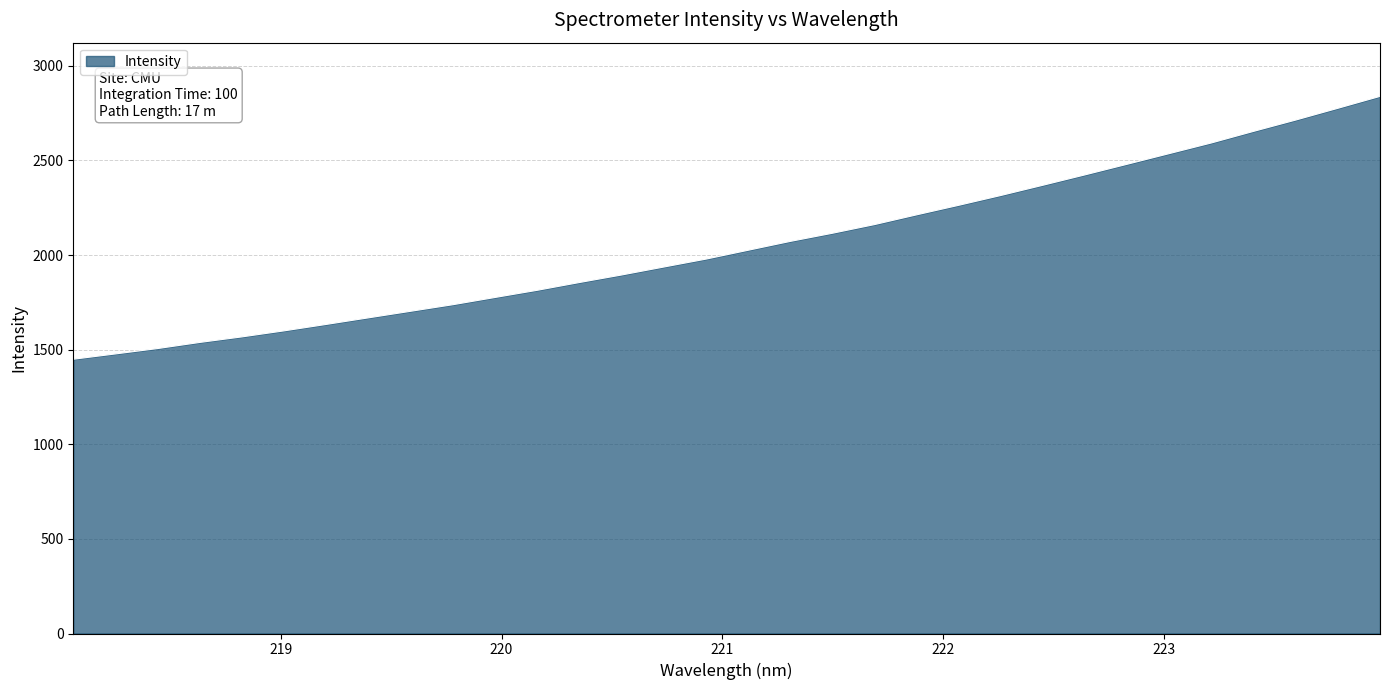

What is the greatest value displayed?

2838.6